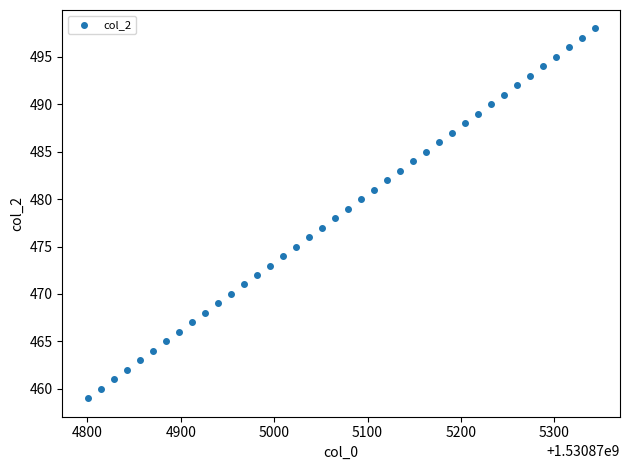

What is the range of Y values (max minus min)?

39